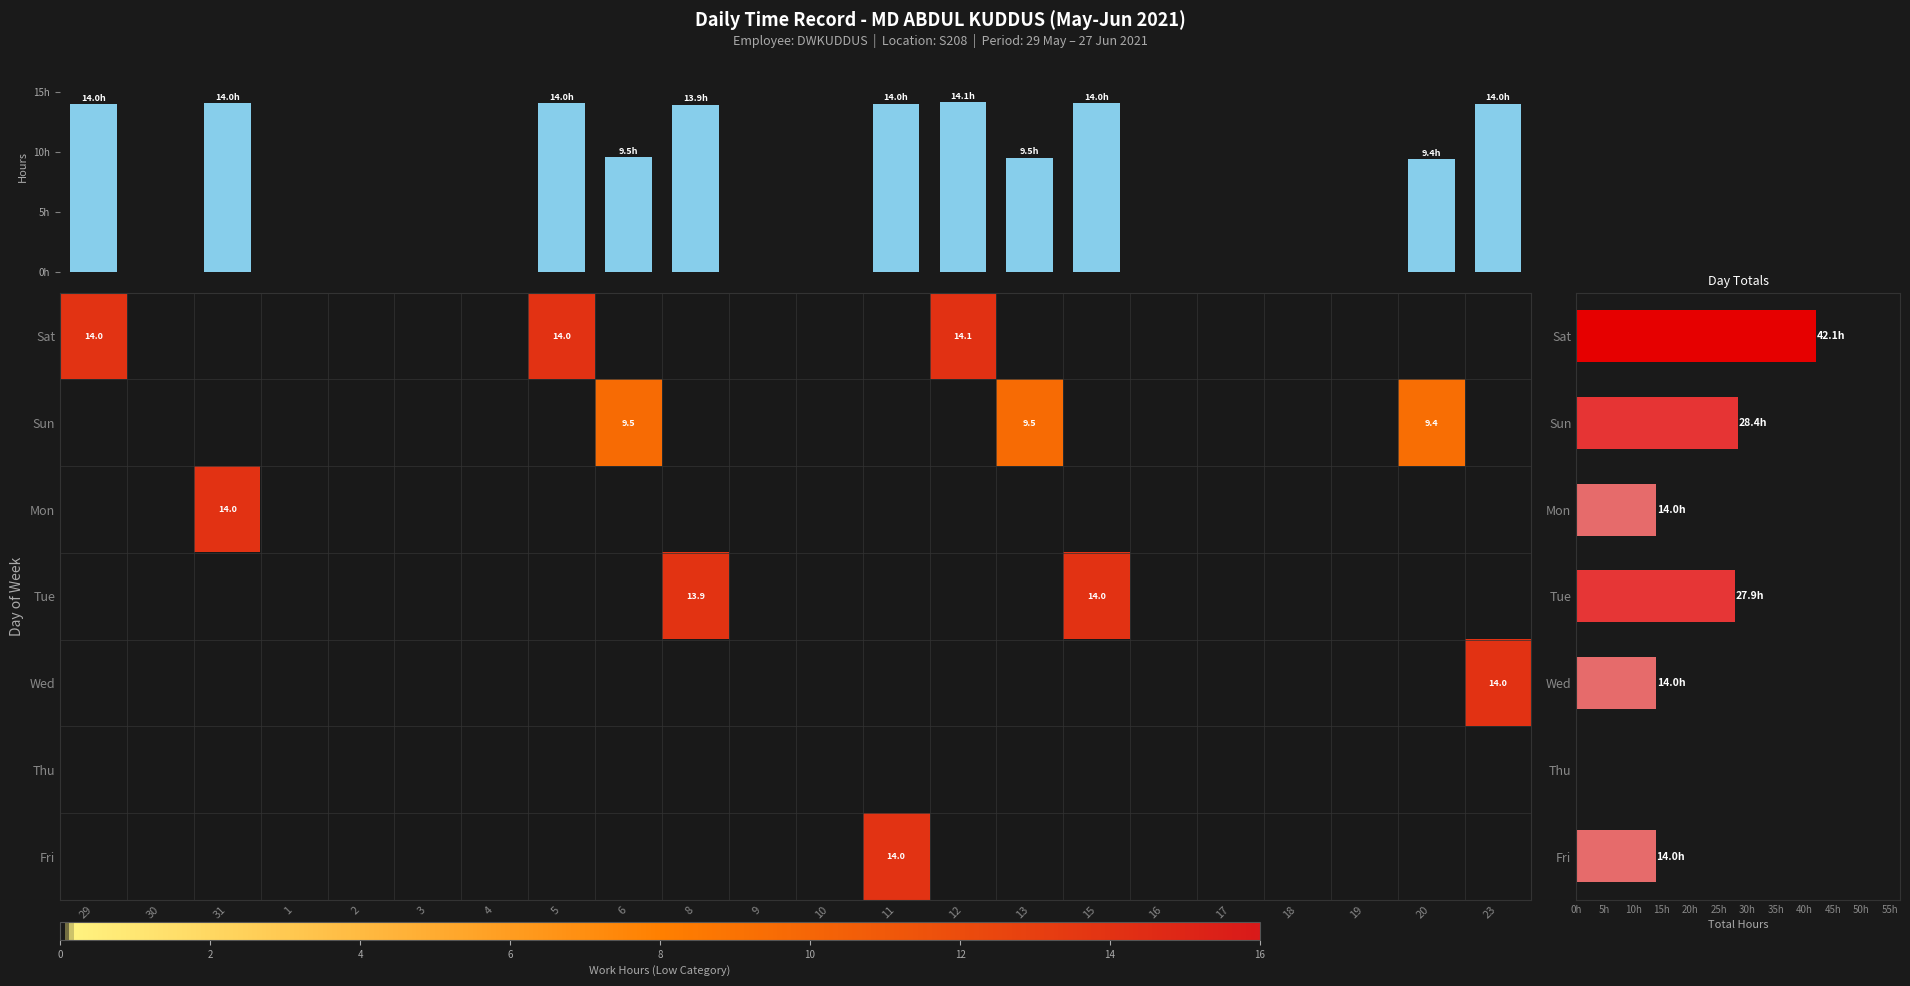

Where is Tue nearest to the value 7?

8